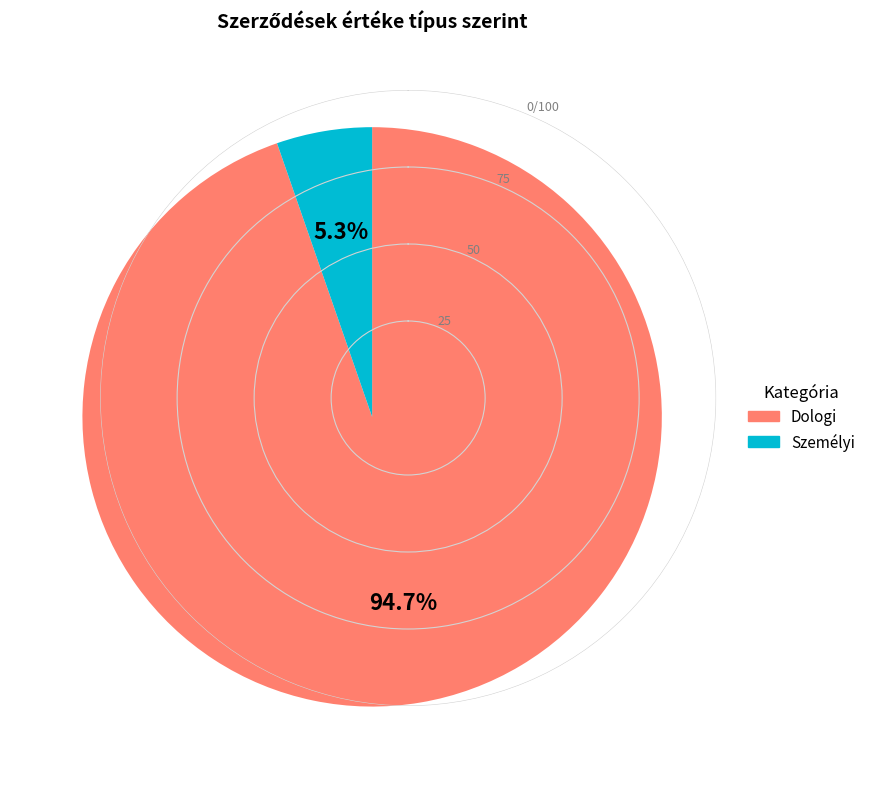

Is there a majority slice in this chart?

Yes